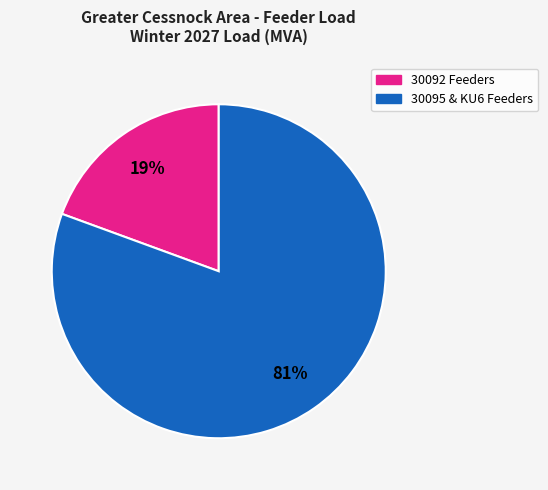

Is there a majority slice in this chart?

Yes